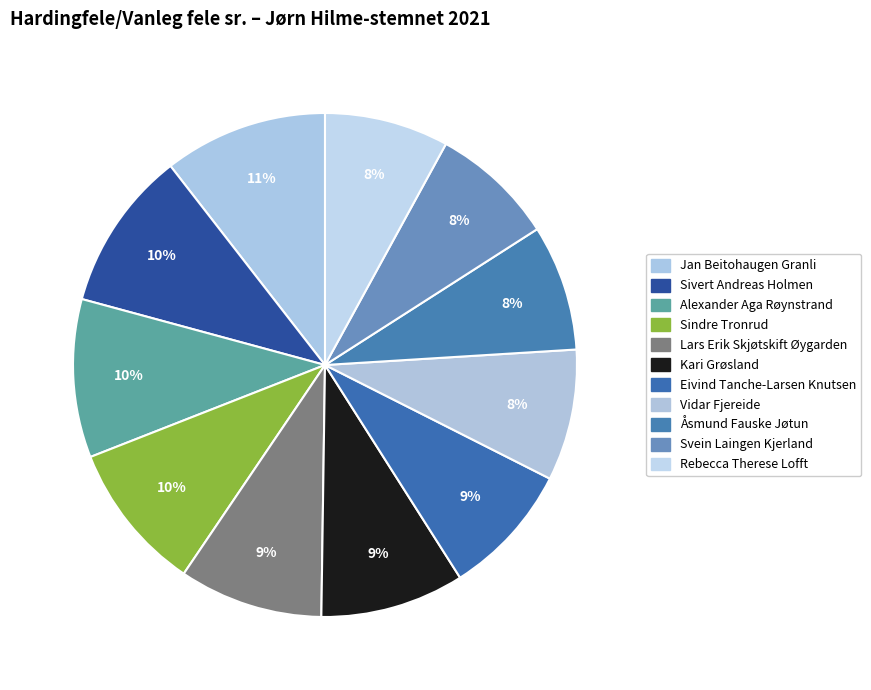

How many segments does this pie chart have?

11